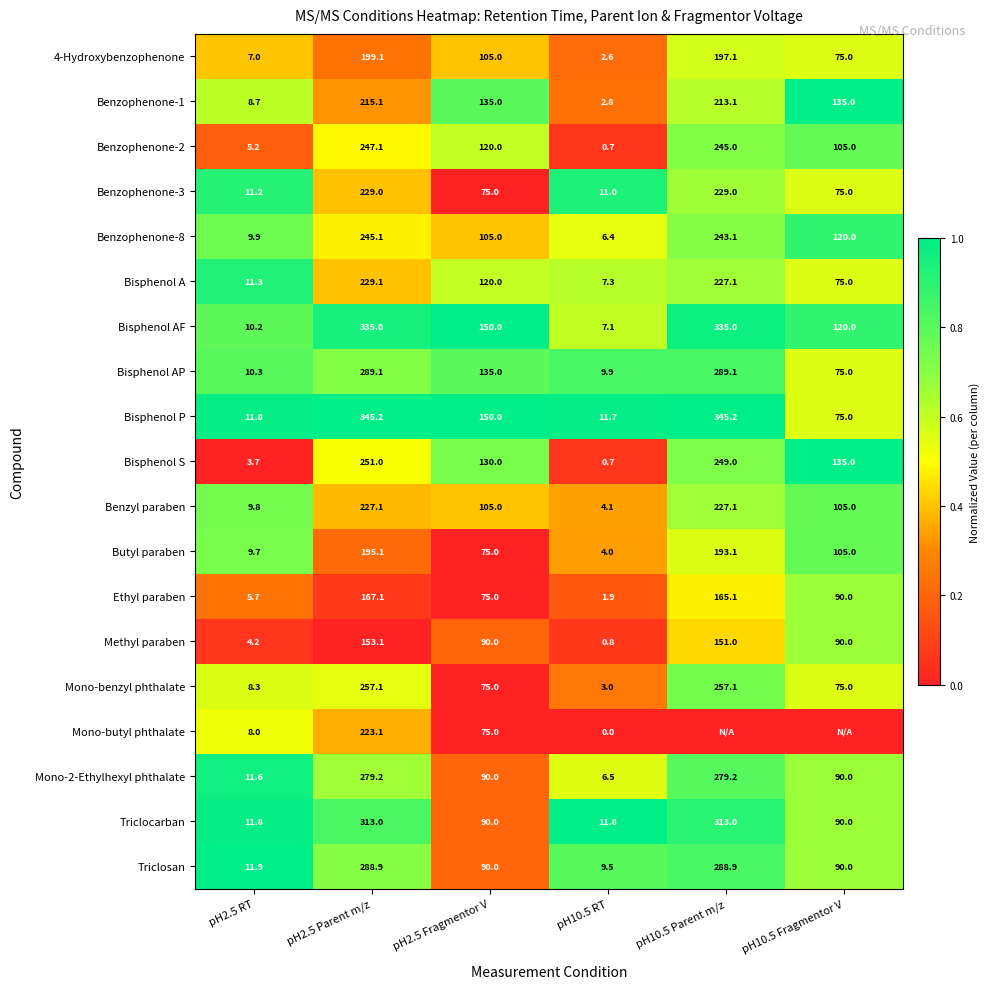

List the labels in order of Butyl paraben value, smallest first.

pH10.5 RT, pH2.5 RT, pH2.5 Fragmentor V, pH10.5 Fragmentor V, pH10.5 Parent m/z, pH2.5 Parent m/z